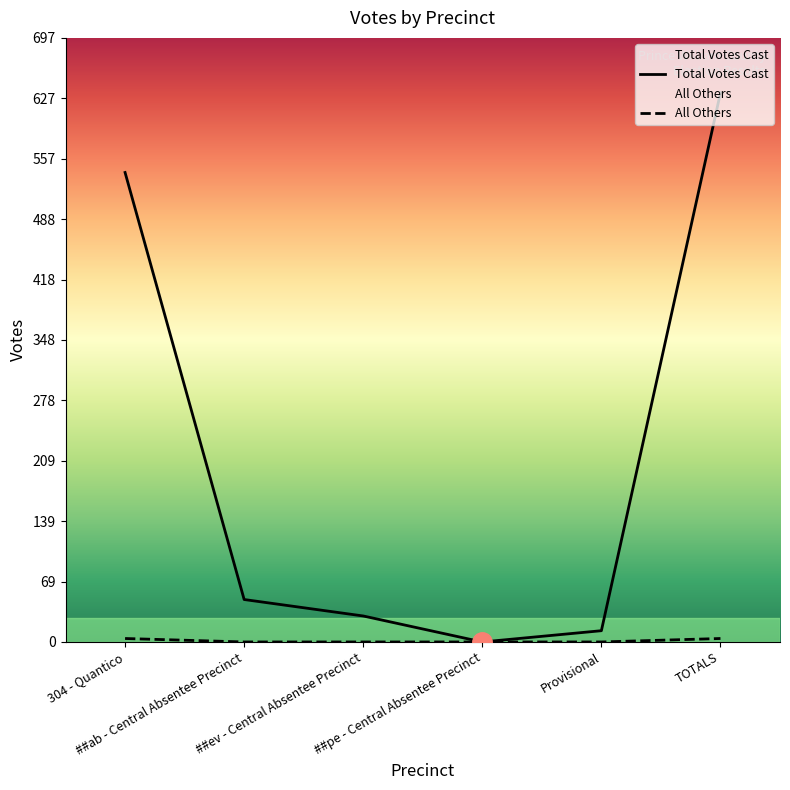

Reading left to right, extract all data points from this chart.

Total Votes Cast: 542	49	30	0	13	634
All Others: 4	0	0	0	0	4